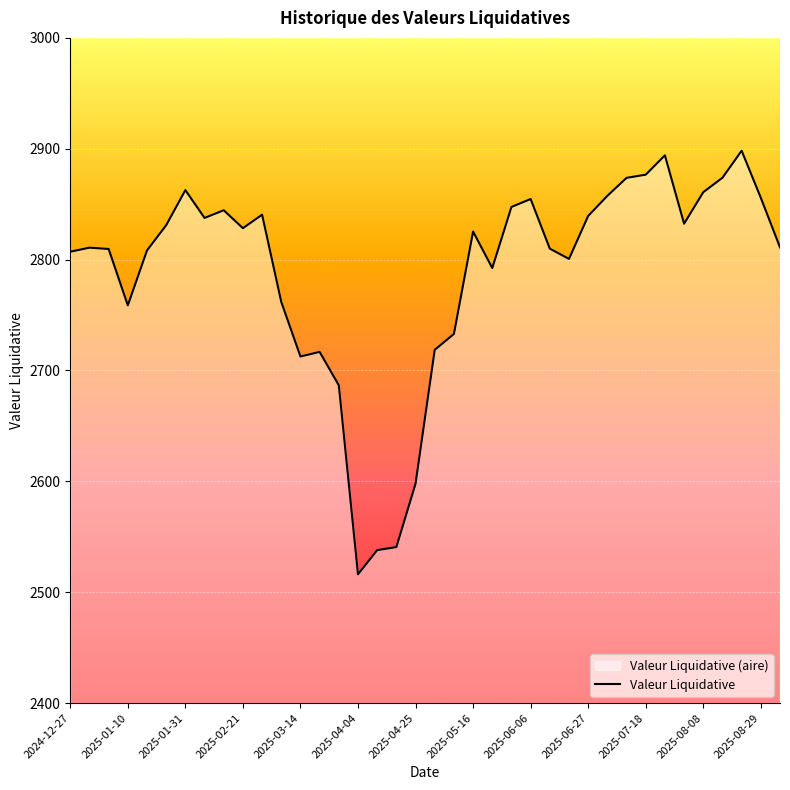

How many data points are less than 2825?

19